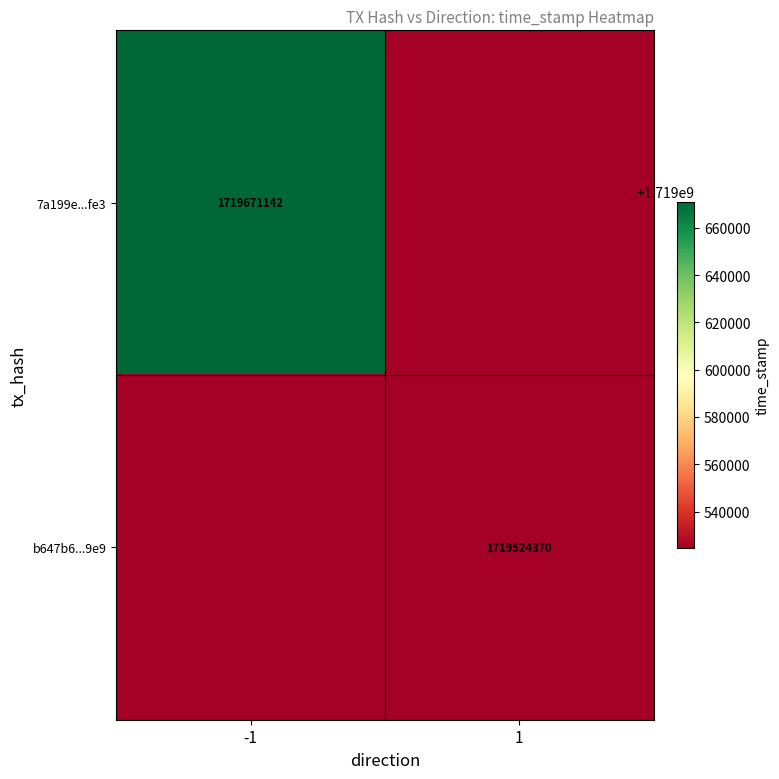

The b647b6...9e9 series shows 1719524370 at 1. True or false?

True